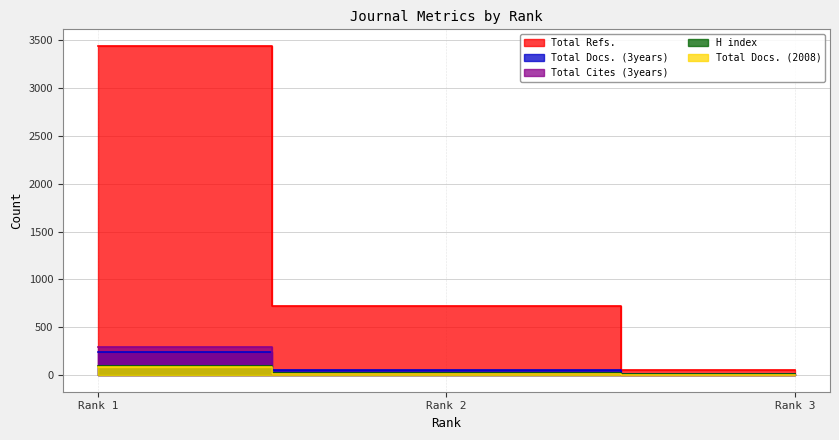

The value of Total Refs. at Rank 2 is 1254. True or false?

False